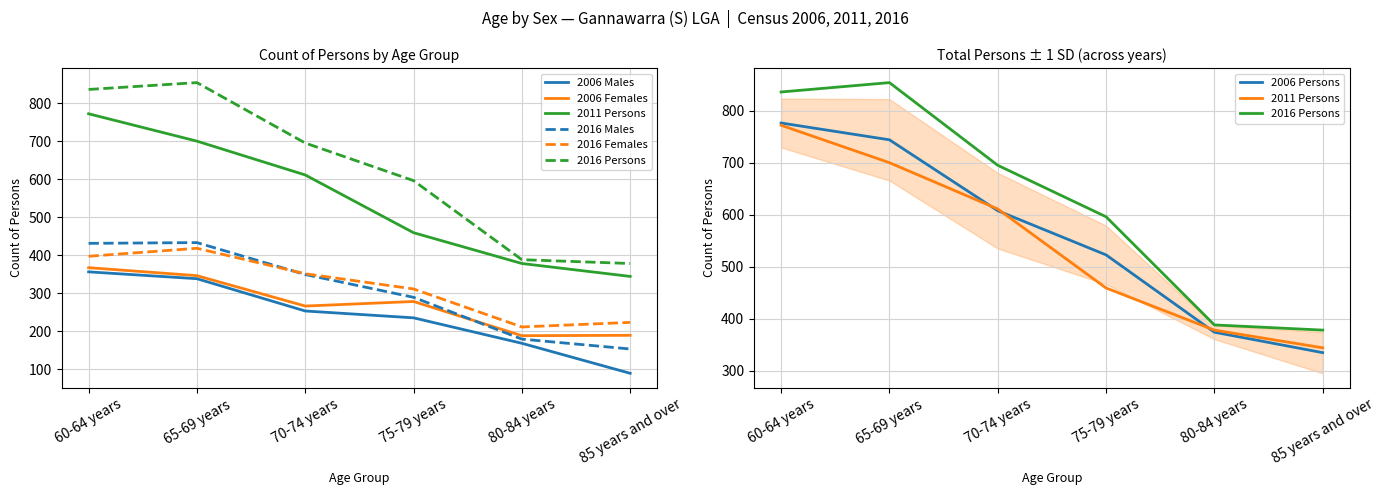

Reading left to right, extract all data points from this chart.

2006 Males: 356	338	253	235	168	89
2006 Females: 367	346	266	278	188	189
2011 Persons: 772	700	611	459	378	344
2016 Males: 431	433	349	289	179	153
2016 Females: 397	418	351	311	211	223
2016 Persons: 836	854	695	596	388	378